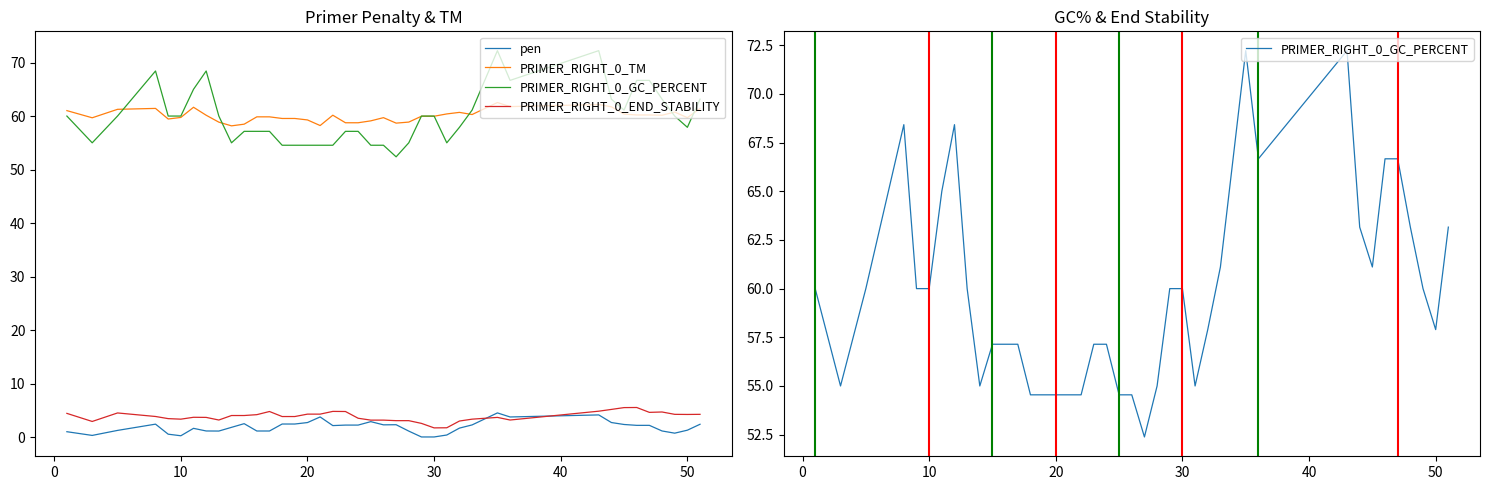

What is the lowest value of the PRIMER_RIGHT_0_GC_PERCENT series?

52.4